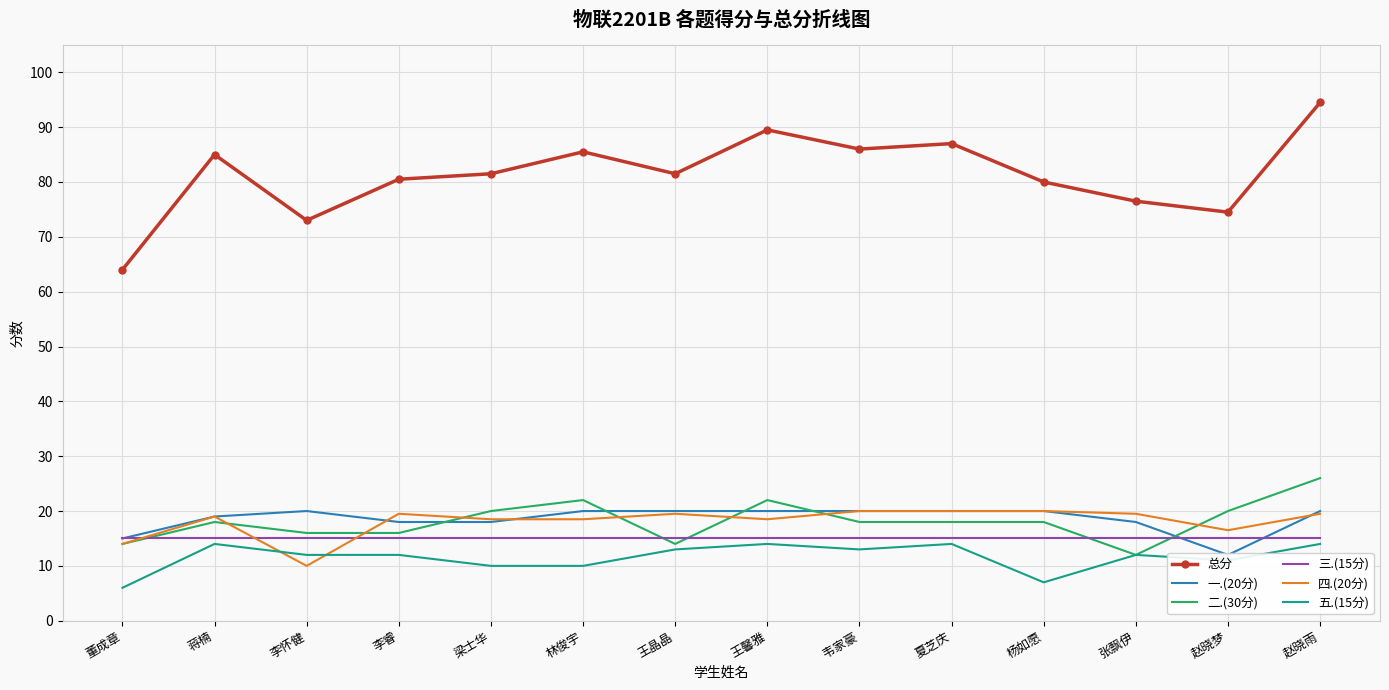

What are all the series names shown in the legend?

总分, 一.(20分), 二.(30分), 三.(15分), 四.(20分), 五.(15分)